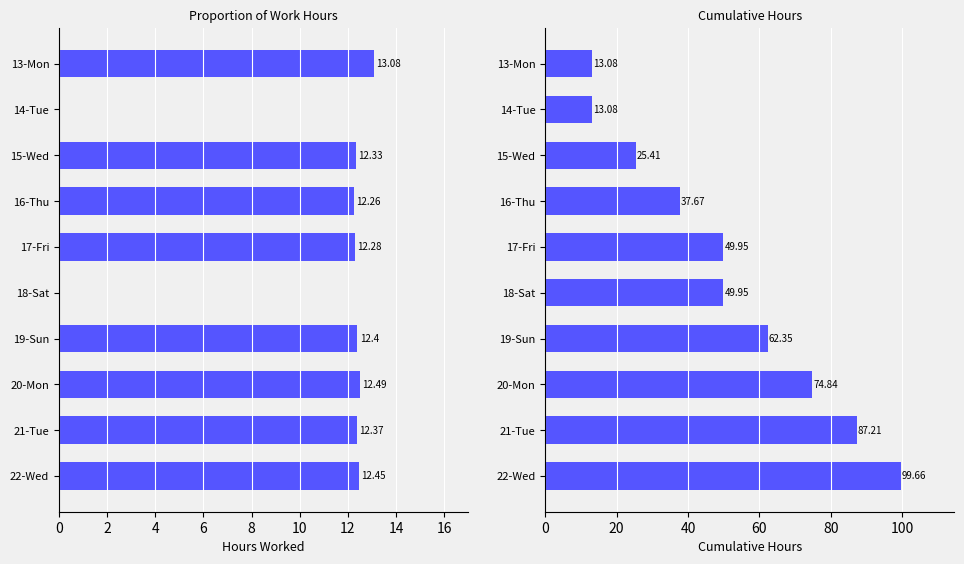

True or false: Cumulative Hours has a value of 15.3 at 15-Wed.

False